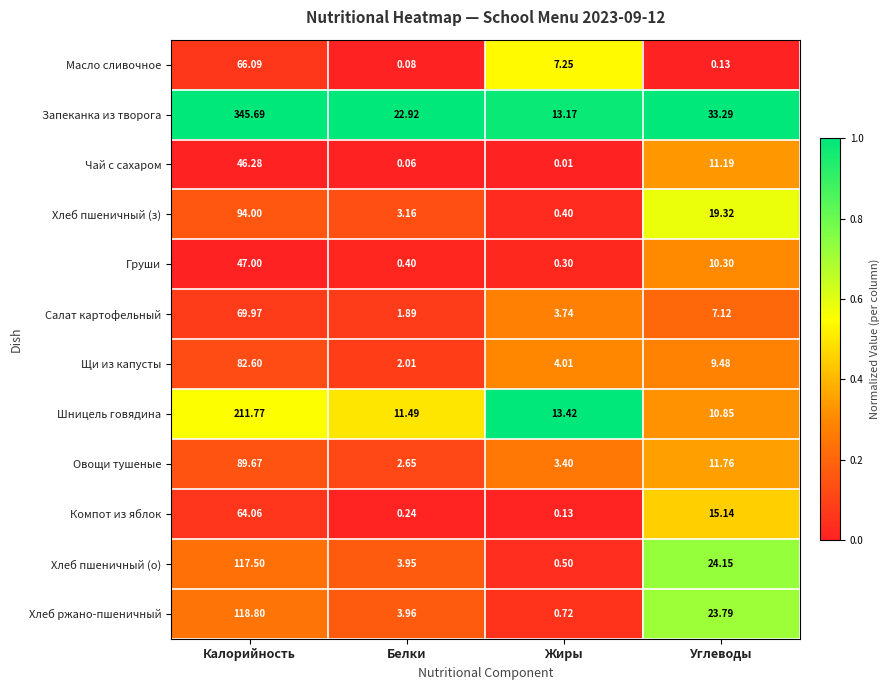

Which series changed the most between Калорийность and Жиры?

Запеканка из творога